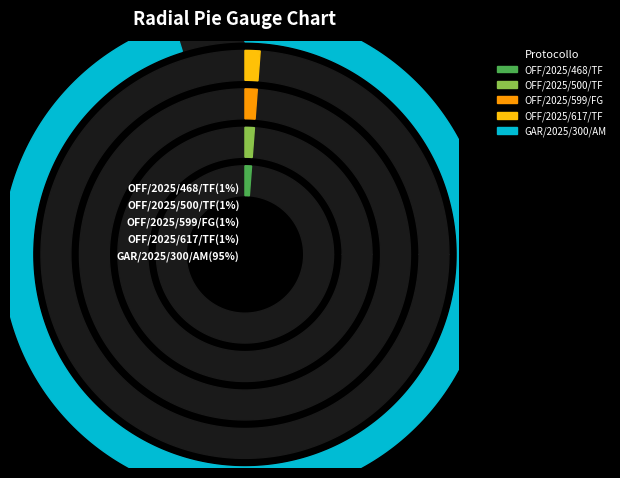

What is the smallest slice in the pie chart?

OFF/2025/468/TF